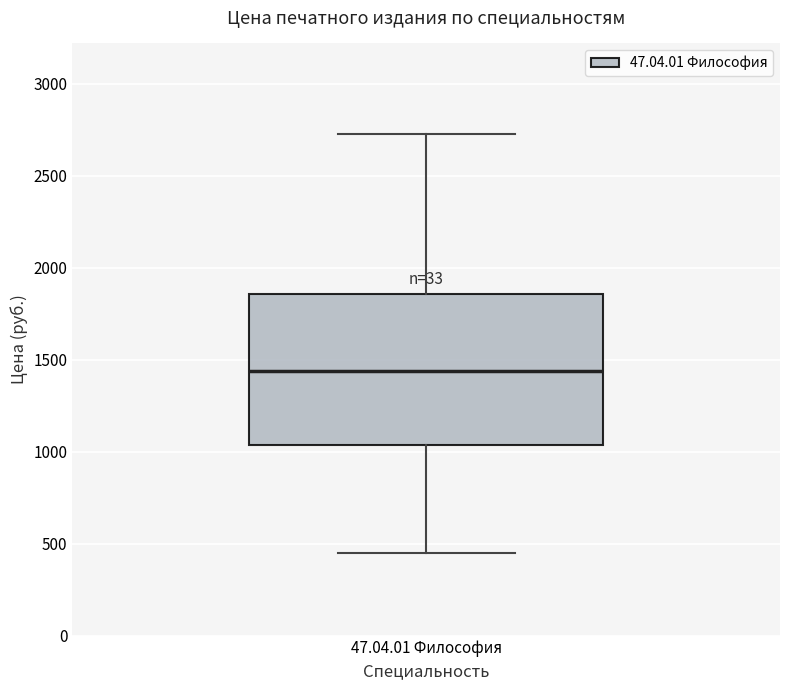

Where is the lower edge of the box for 47.04.01 Философия on the y-axis? The values are not printed on the chart, so give them approximately, as read against the axis.

1050